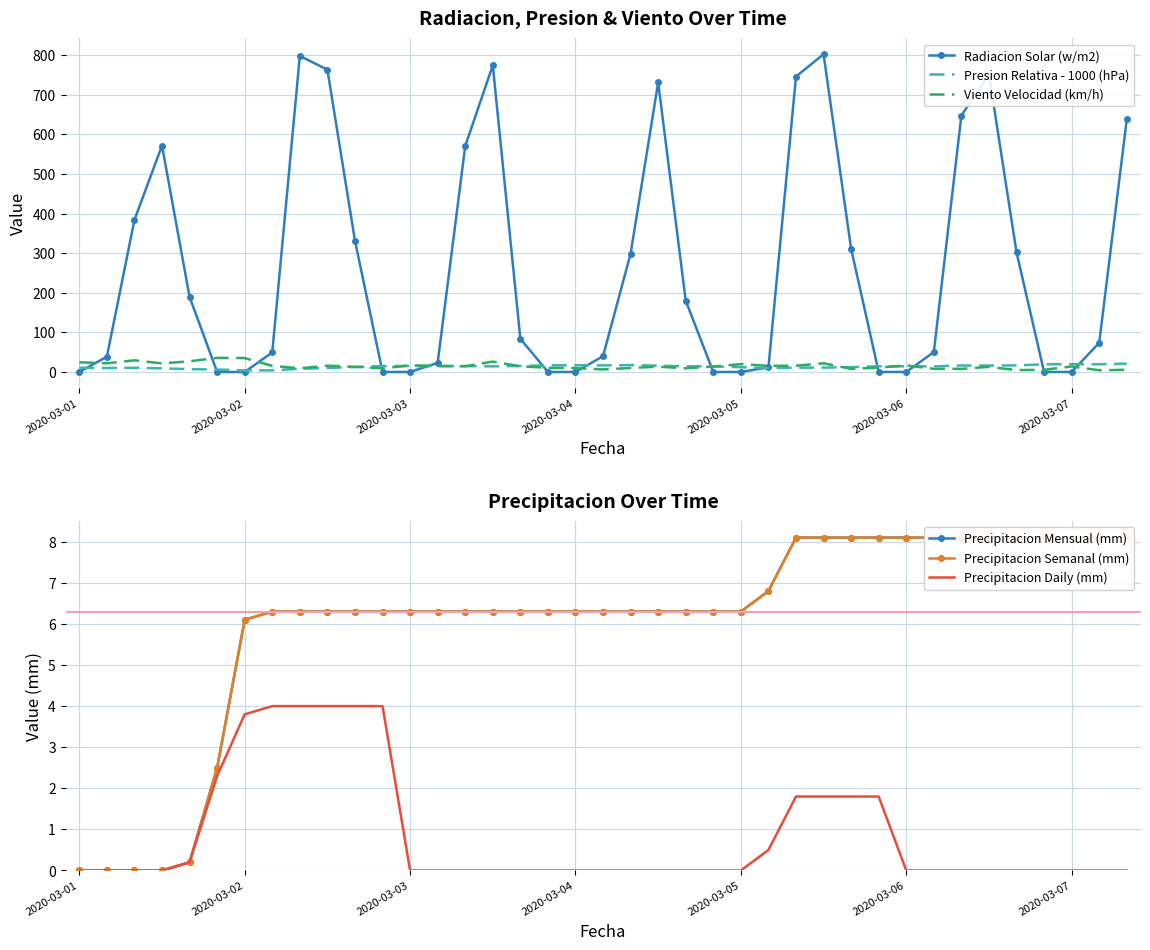

What are all the series names shown in the legend?

Radiacion Solar (w/m2), Presion Relativa - 1000 (hPa), Viento Velocidad (km/h), Precipitacion Mensual (mm), Precipitacion Semanal (mm), Precipitacion Daily (mm)